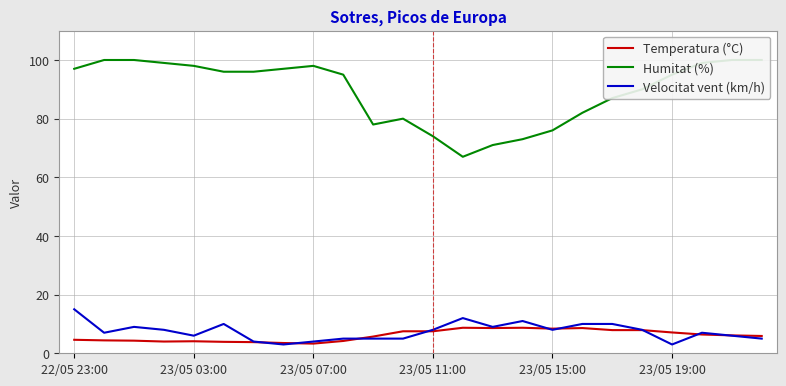

Does the chart display data point markers on the line(s)?

No